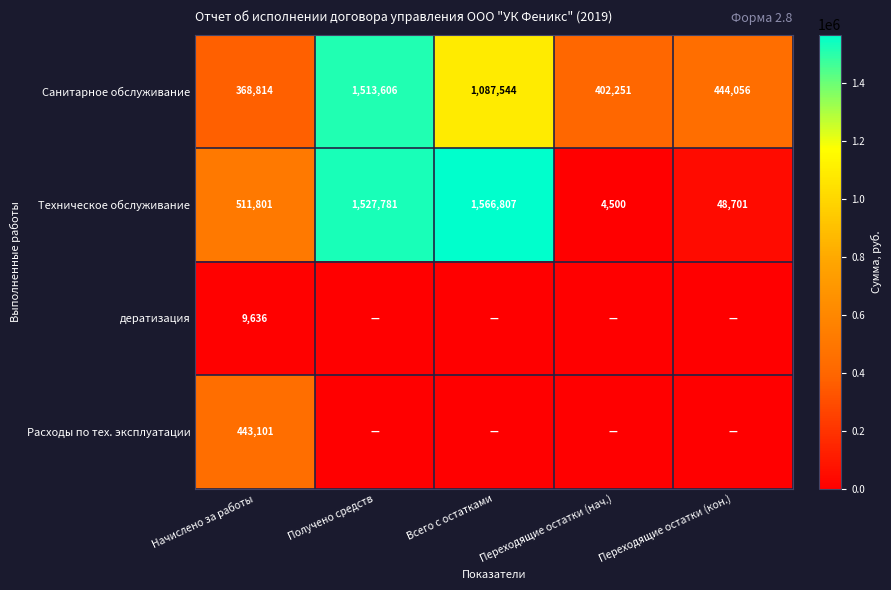

At which category does the chart reach its minimum across all series?

Получено средств